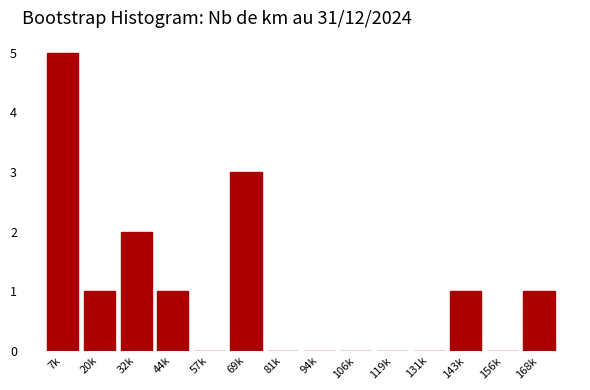

Reading left to right, what are all the values shown in this chart?

7k=5	20k=1	32k=2	44k=1	57k=0	69k=3	81k=0	94k=0	106k=0	119k=0	131k=0	143k=1	156k=0	168k=1